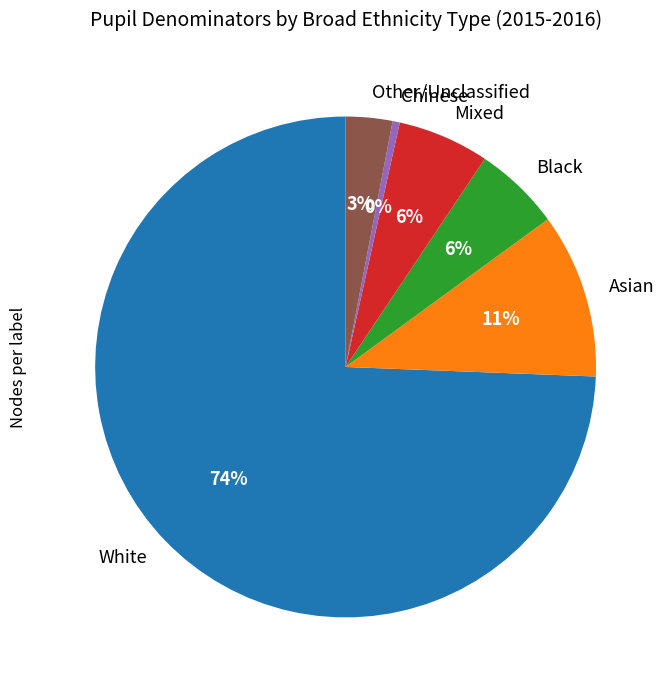

To the nearest percent, what percentage of the pie is Mixed?

6%